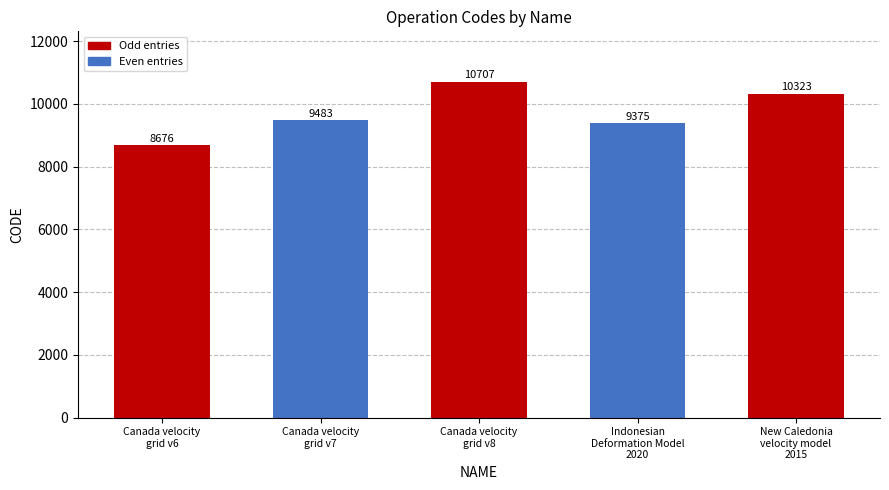

What is the label of the 2nd bar from the left?

Canada velocity
grid v7